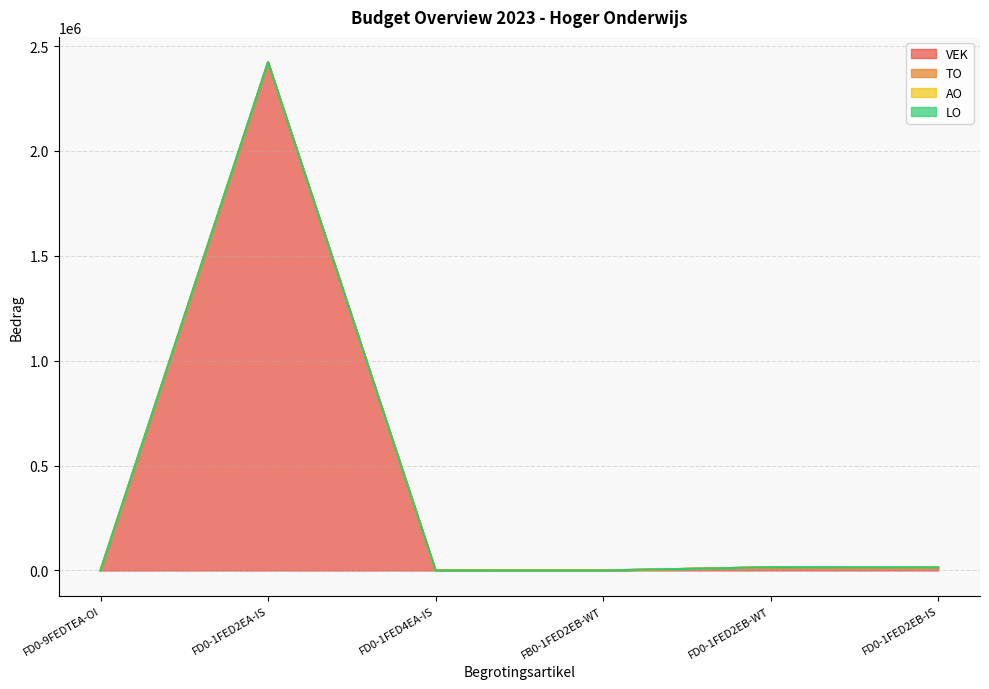

The value of VEK at FB0-1FED2EB-WT is -878489. True or false?

False